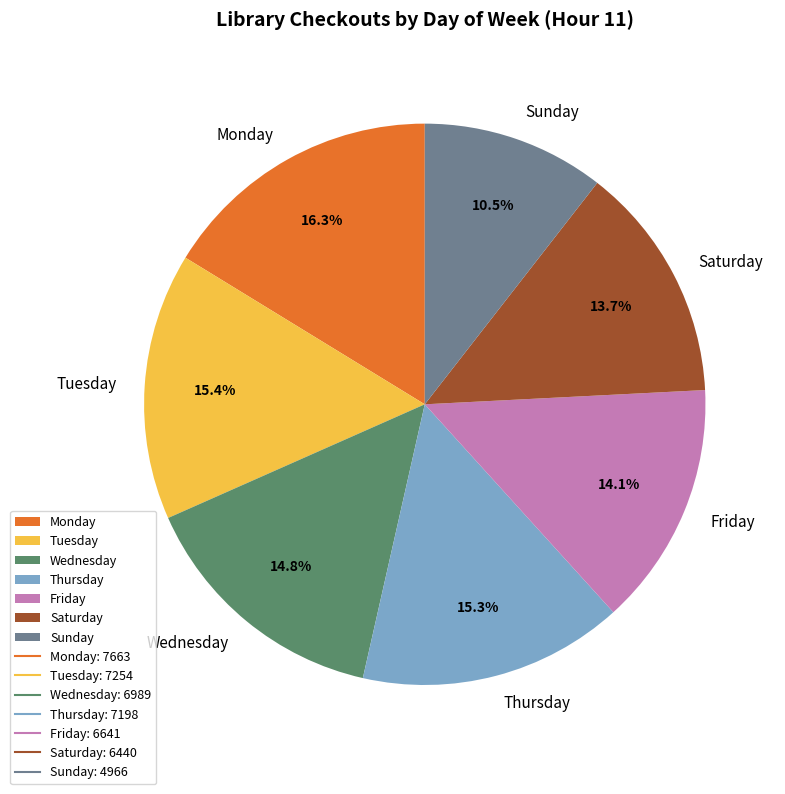

Does Friday account for over 50% of the chart?

No